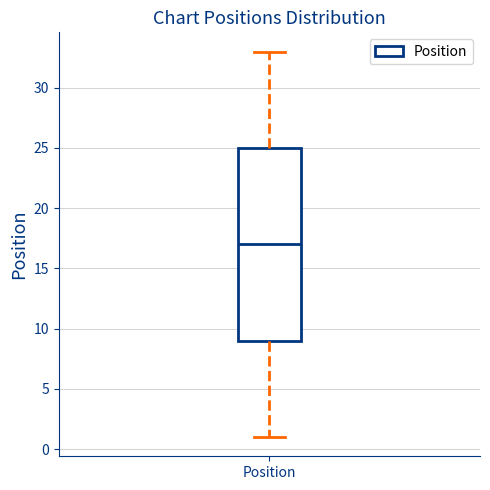

Read this box plot against the y-axis: the position of the median line, the range covered by the box, and the ends of both whiskers. The values are not printed on the chart, so give them approximately, as read against the axis.

median 17, box 9 to 25, whiskers 1 to 33